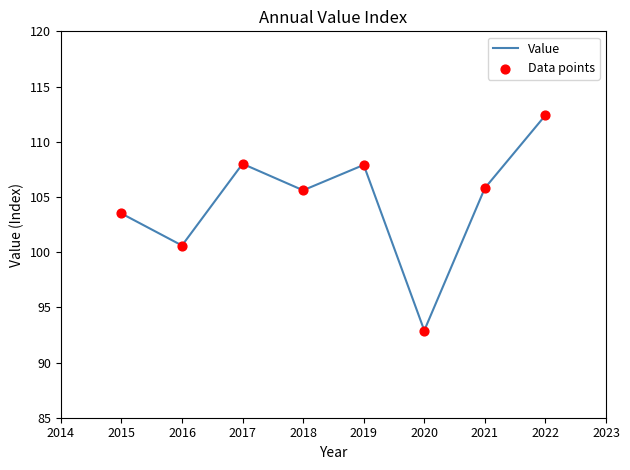

What is the change in value from 2016 to 2017?

+7.4